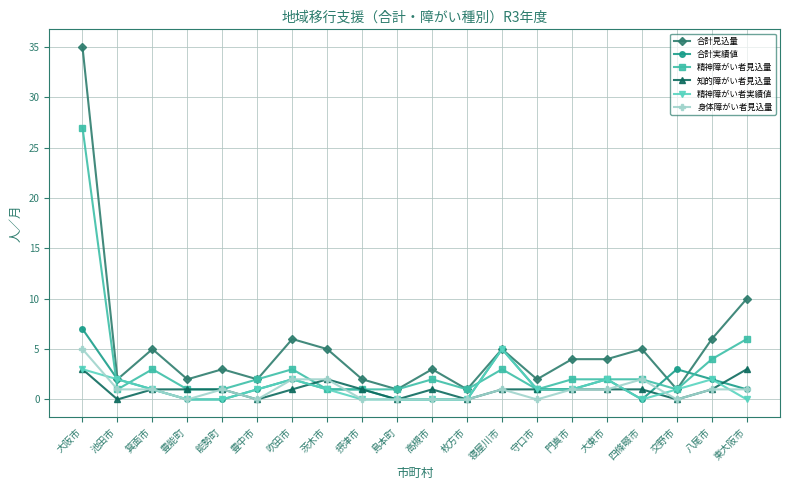

Is the value of 知的障がい者見込量 at 門真市 greater than the value of 精神障がい者実績値 at 寝屋川市?

No